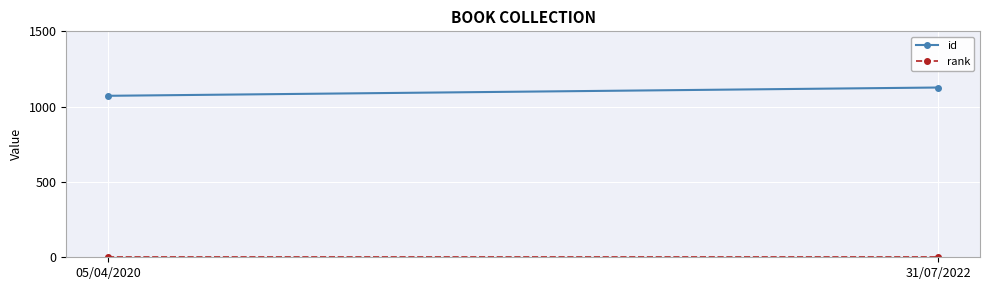

How many distinct data groups are displayed?

2